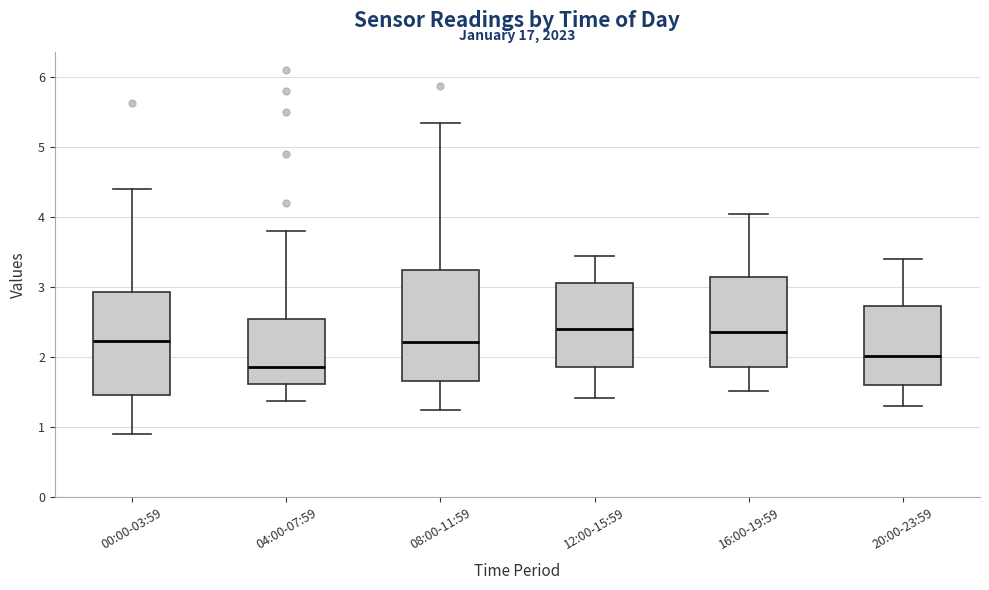

Reading left to right, transcribe this box plot: for each box, give where its median line is, the range the box spans, and where its two whiskers end, as read against the y-axis. The values are not printed on the chart, so give them approximately, as read against the axis.

00:00-03:59: median 2.2, box 1.5 to 2.9, whiskers 0.9 to 4.4
04:00-07:59: median 1.9, box 1.6 to 2.6, whiskers 1.4 to 3.8
08:00-11:59: median 2.2, box 1.7 to 3.2, whiskers 1.3 to 5.4
12:00-15:59: median 2.4, box 1.9 to 3.1, whiskers 1.4 to 3.5
16:00-19:59: median 2.4, box 1.9 to 3.1, whiskers 1.5 to 4.1
20:00-23:59: median 2.0, box 1.6 to 2.7, whiskers 1.3 to 3.4